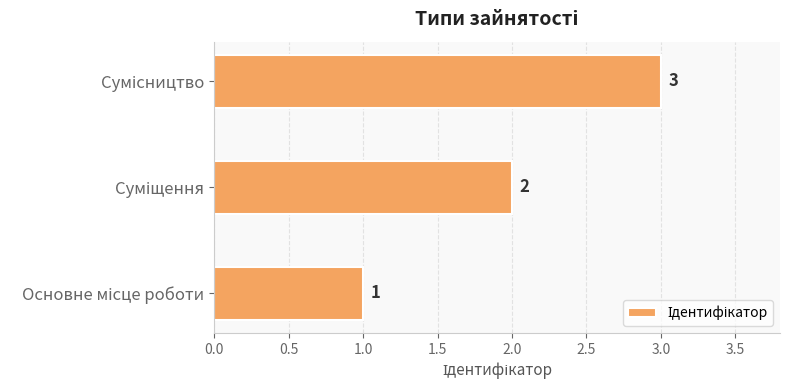

How many values are between 1 and 3?

3